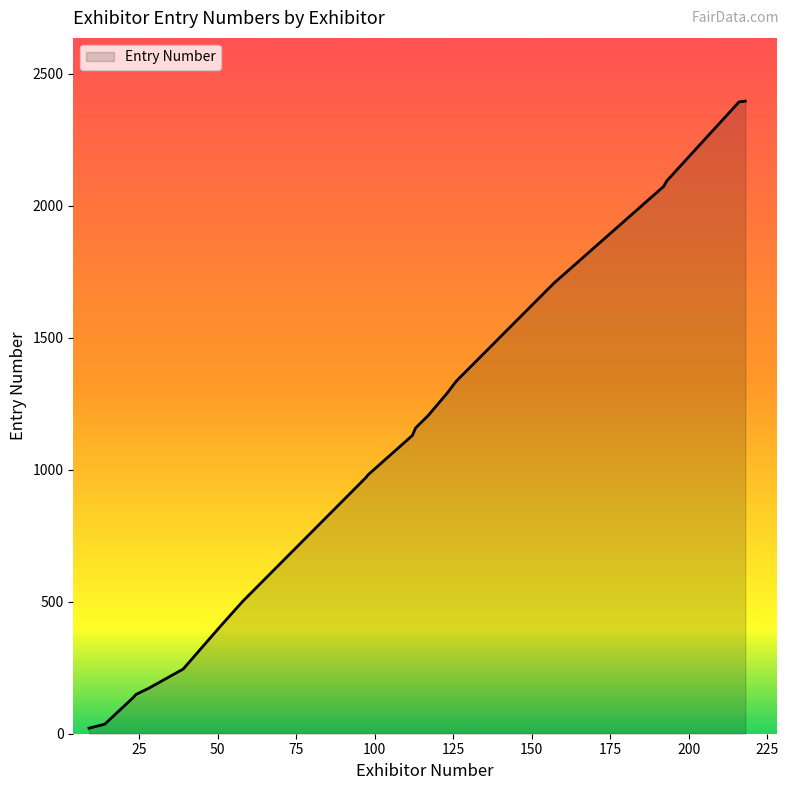

How many distinct data groups are displayed?

1